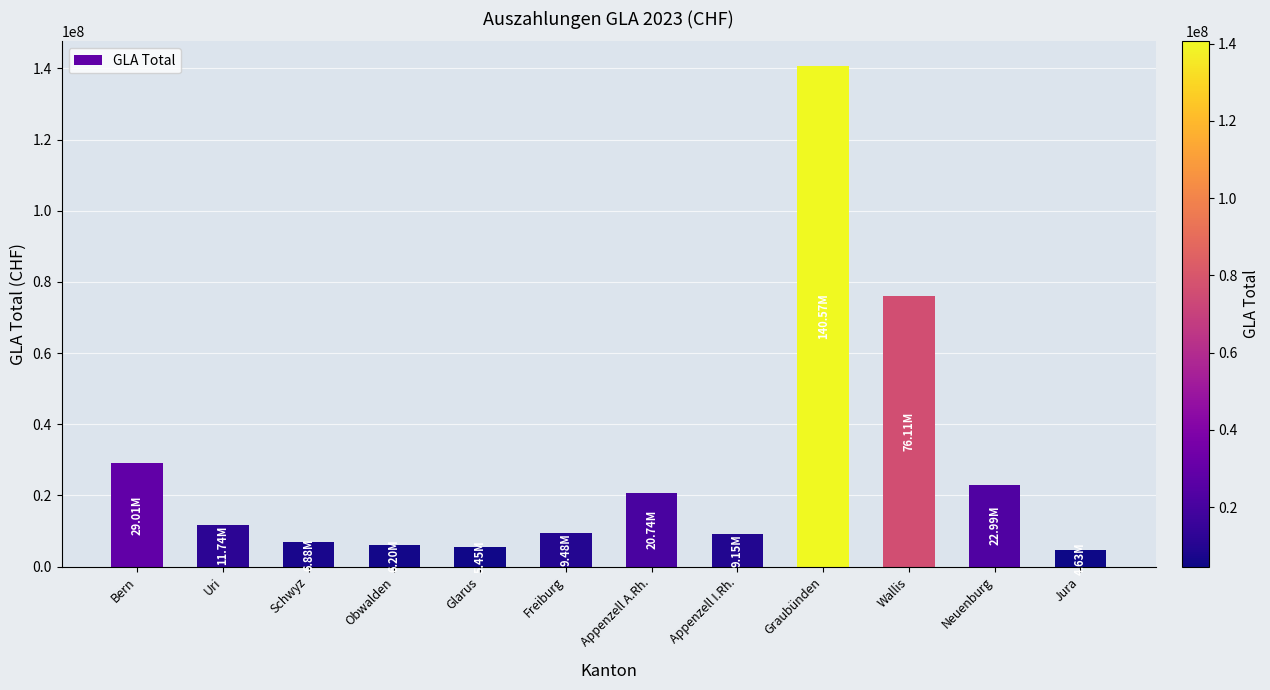

Which category has the highest value across all series?

Graubünden